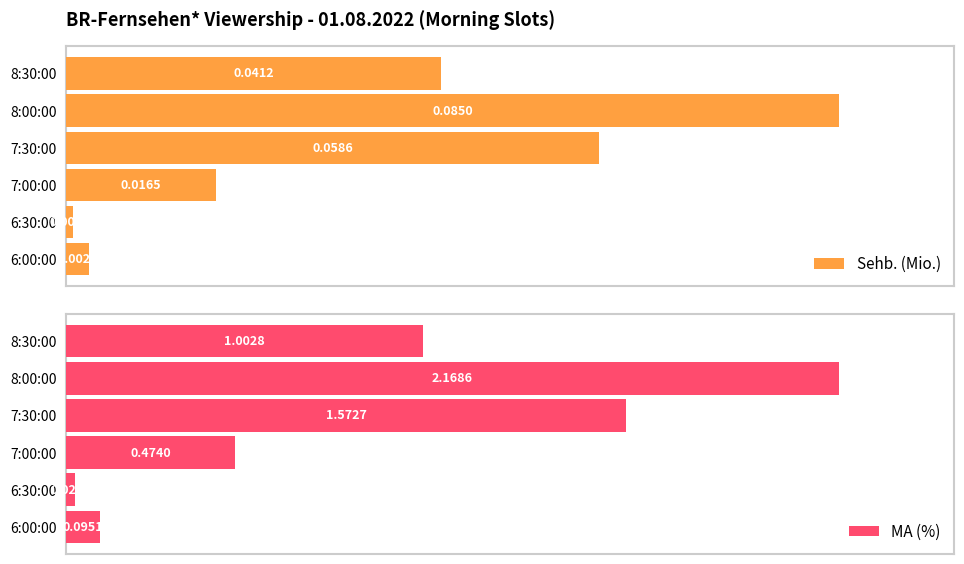

How many distinct data groups are displayed?

2